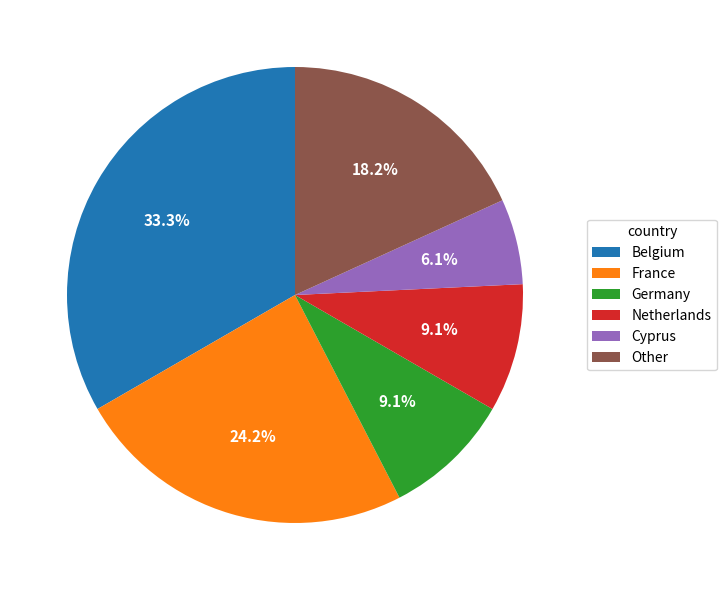

What is the smallest slice in the pie chart?

Cyprus